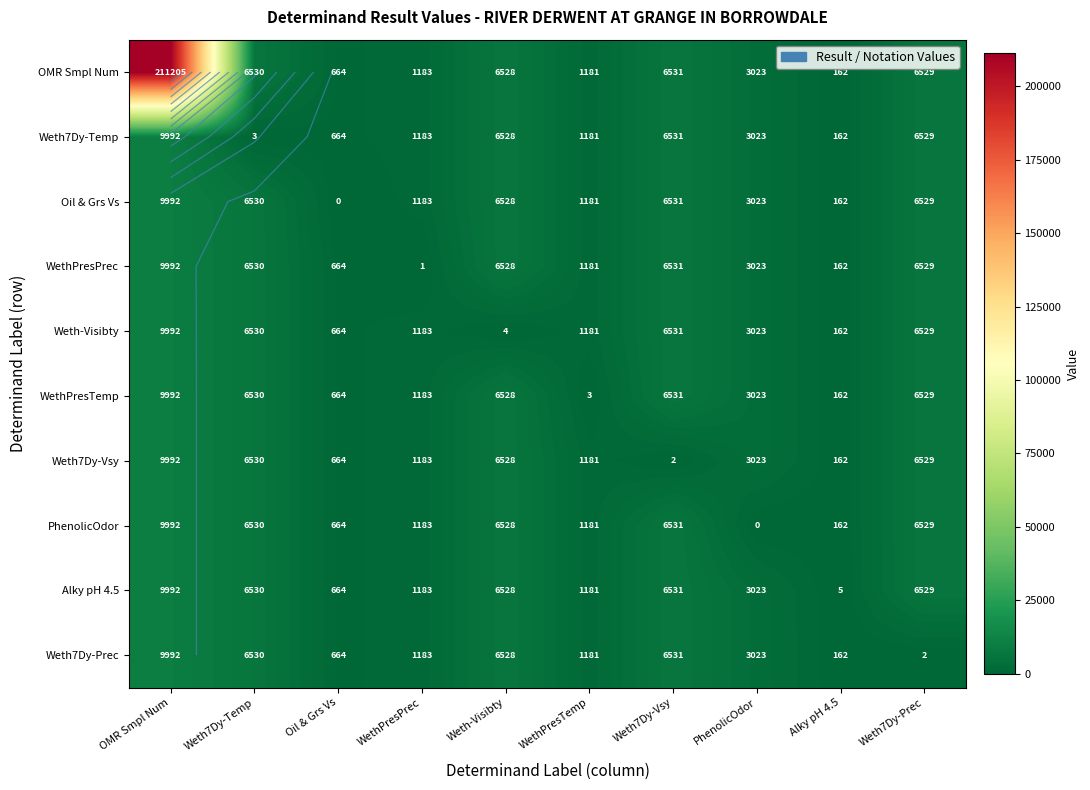

Read the Weth7Dy-Vsy value at Oil & Grs Vs.

664